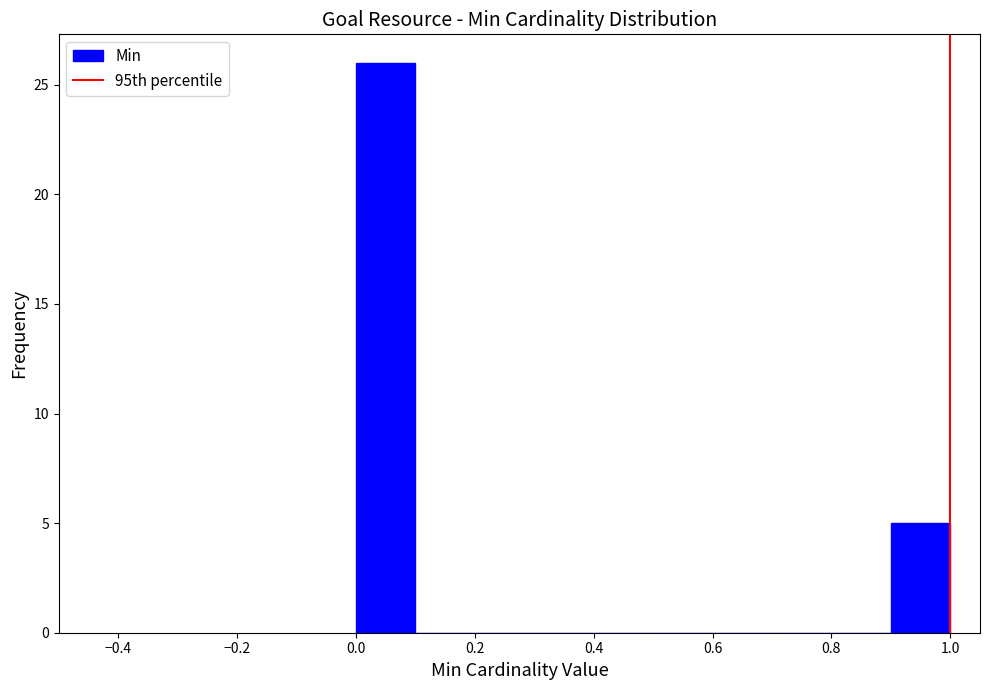

Reading left to right, list every bar in this chart as the range it spans on the x-axis followed by its height. The values are not printed on the chart, so give them approximately, as read against the axis.

0.0 to 0.1: 26
0.1 to 0.2: 0
0.2 to 0.3: 0
0.3 to 0.4: 0
0.4 to 0.5: 0
0.5 to 0.6: 0
0.6 to 0.7: 0
0.7 to 0.8: 0
0.8 to 0.9: 0
0.9 to 1.0: 5